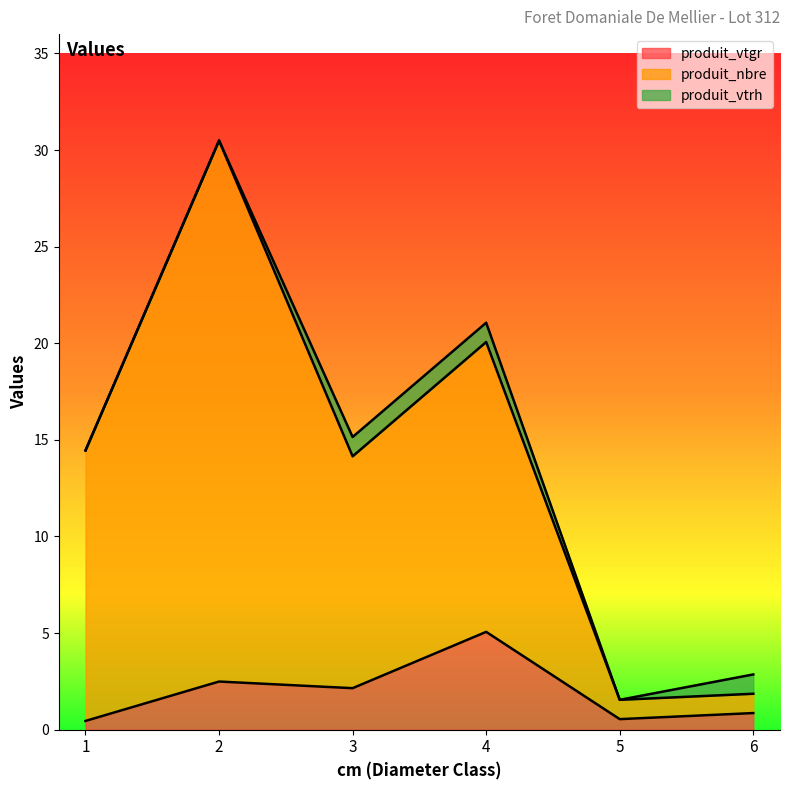

Where is the first local minimum for produit_vtgr?

3